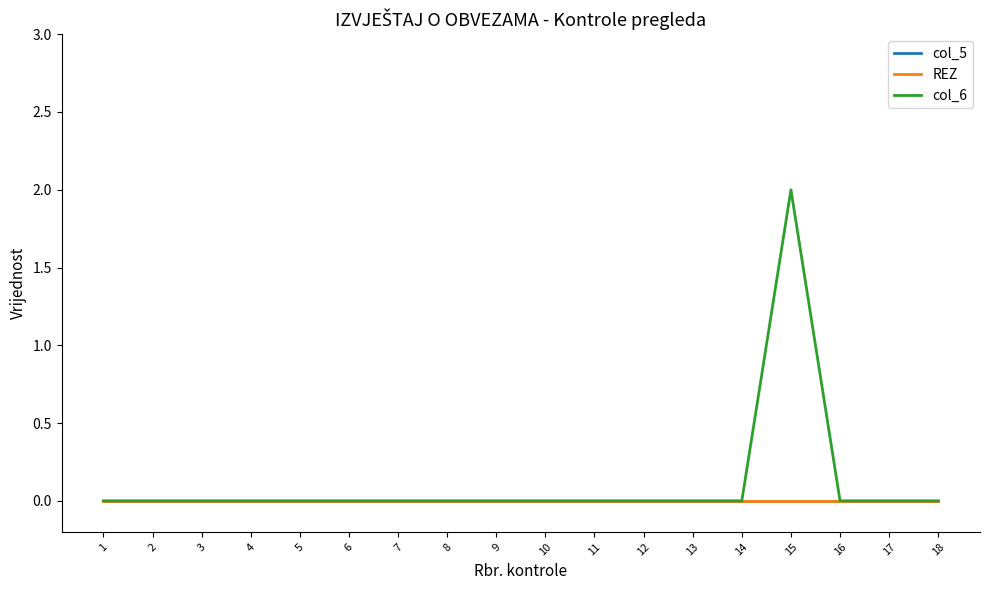

Which series has the largest total across all categories?

col_6